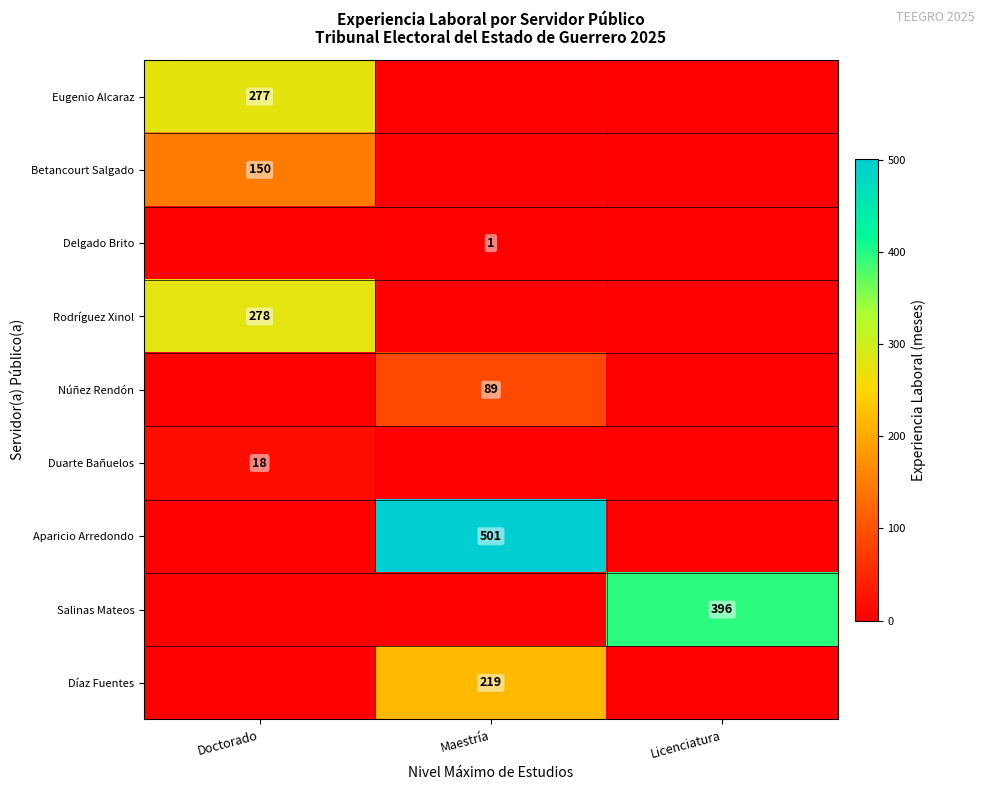

Is the value of Delgado Brito at Maestría greater than the value of Aparicio Arredondo at Maestría?

No